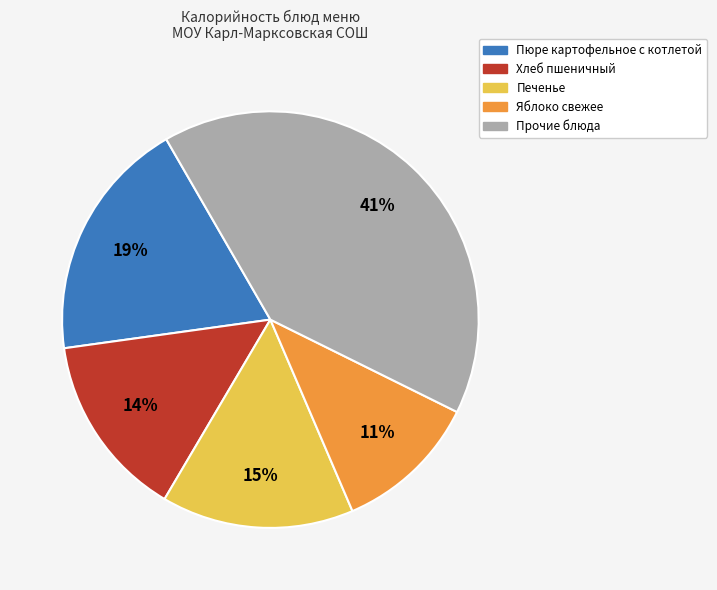

Is there a majority slice in this chart?

No